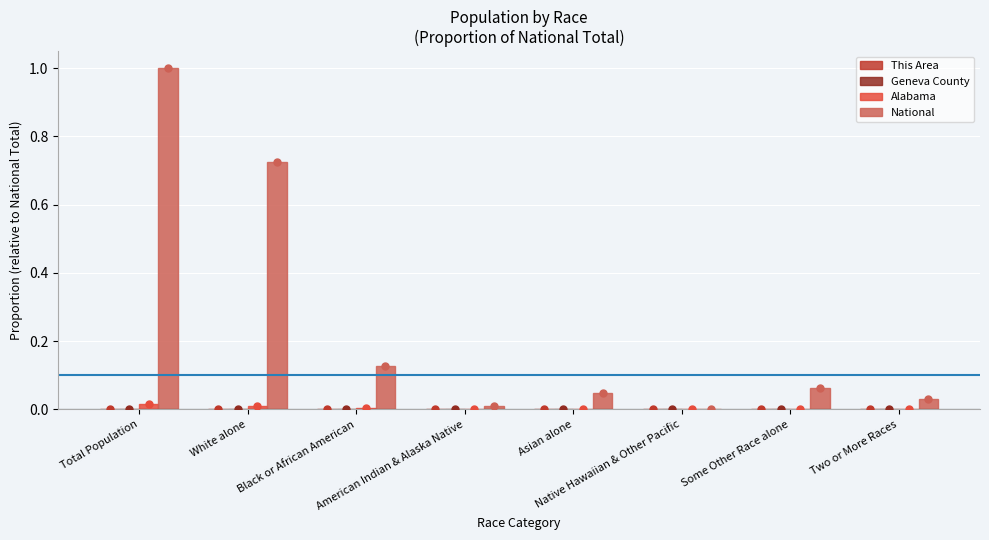

Which series has the largest total across all categories?

National